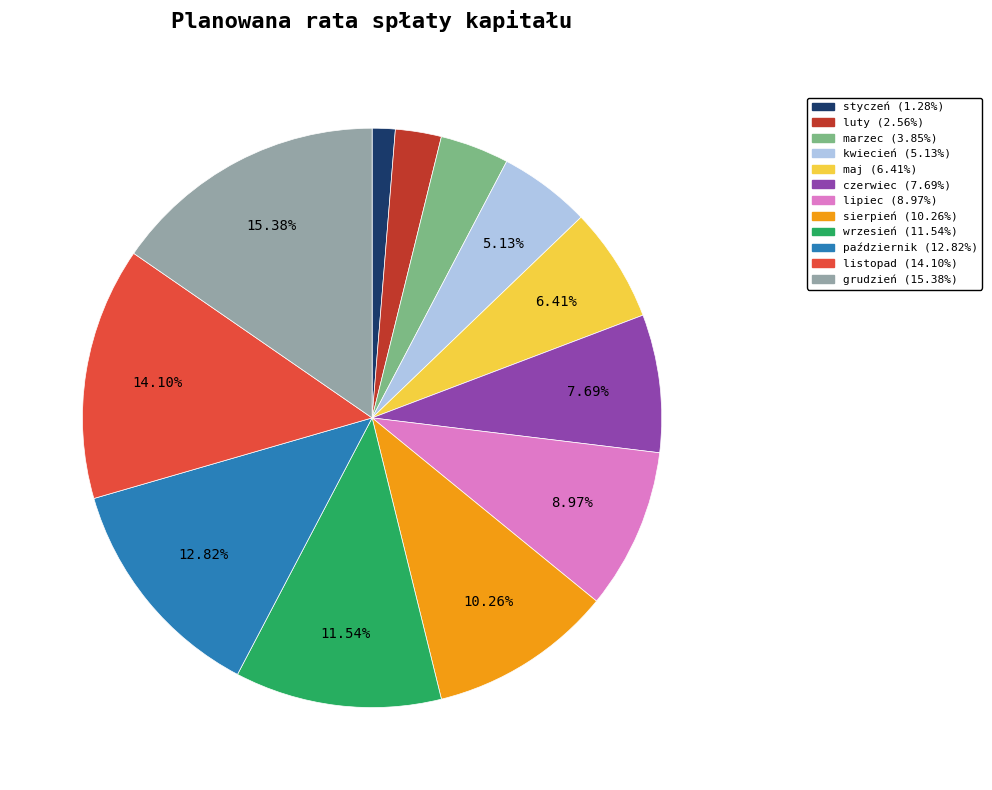

What percentage is the sierpień slice, to the nearest percent?

10%